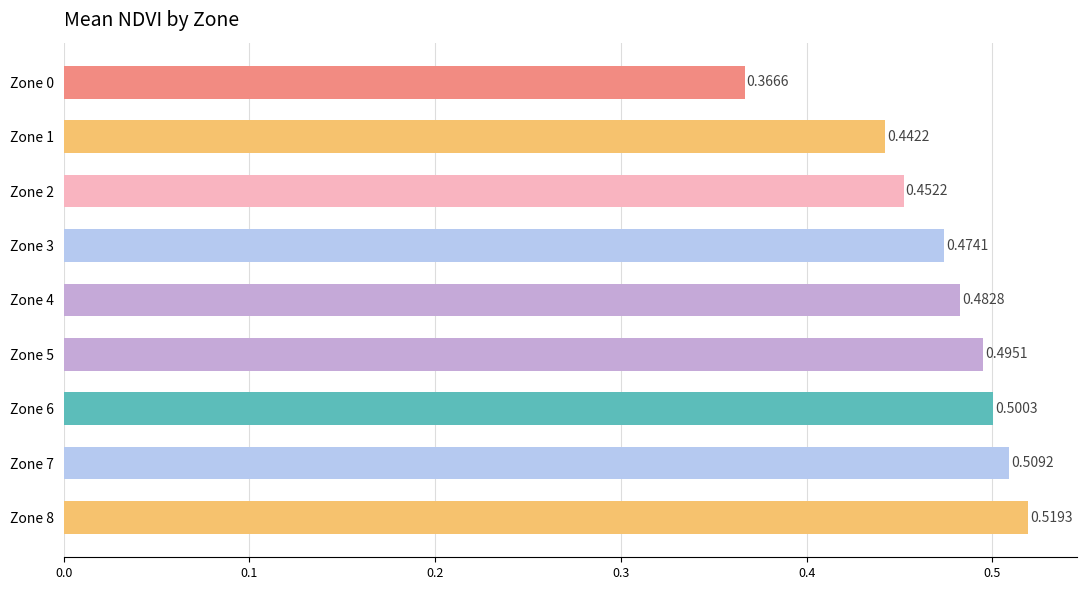

What is the sum of all values?

4.2